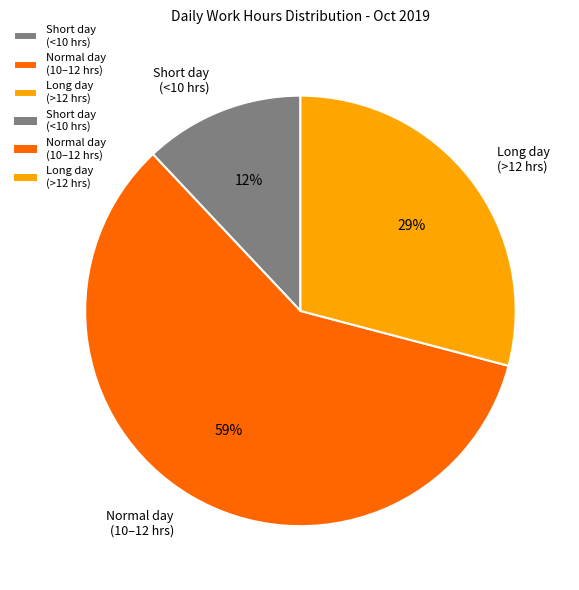

Count the number of slices in the pie.

3